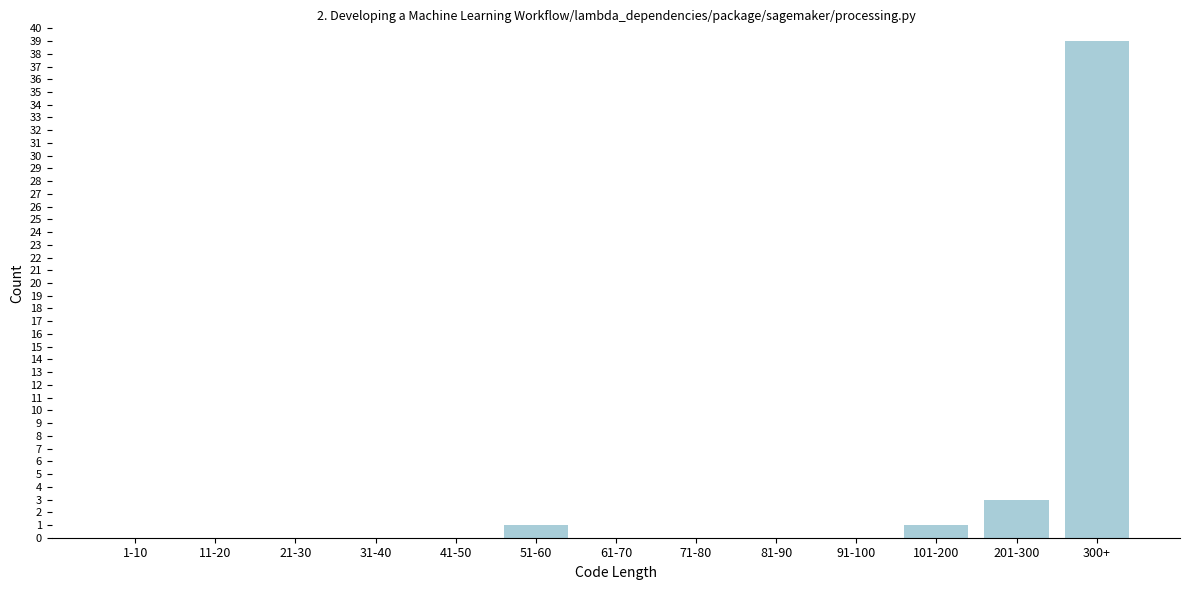

Reading right to left, what are all the values shown in this chart?

300+=39	201-300=3	101-200=1	91-100=0	81-90=0	71-80=0	61-70=0	51-60=1	41-50=0	31-40=0	21-30=0	11-20=0	1-10=0